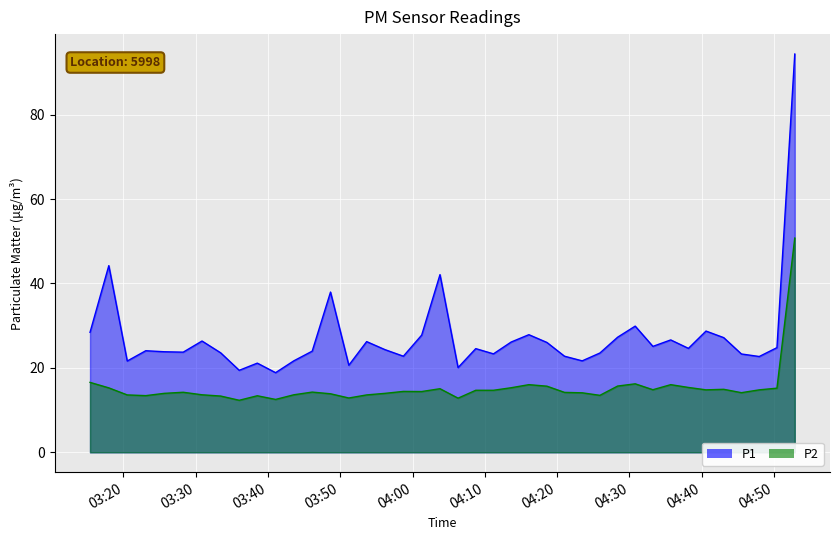

True or false: P2 and P1 intersect in this chart.

False